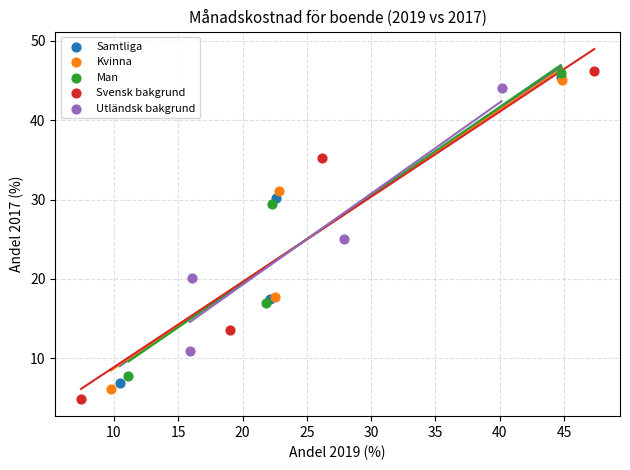

What are all the series names shown in the legend?

Samtliga, Kvinna, Man, Svensk bakgrund, Utländsk bakgrund